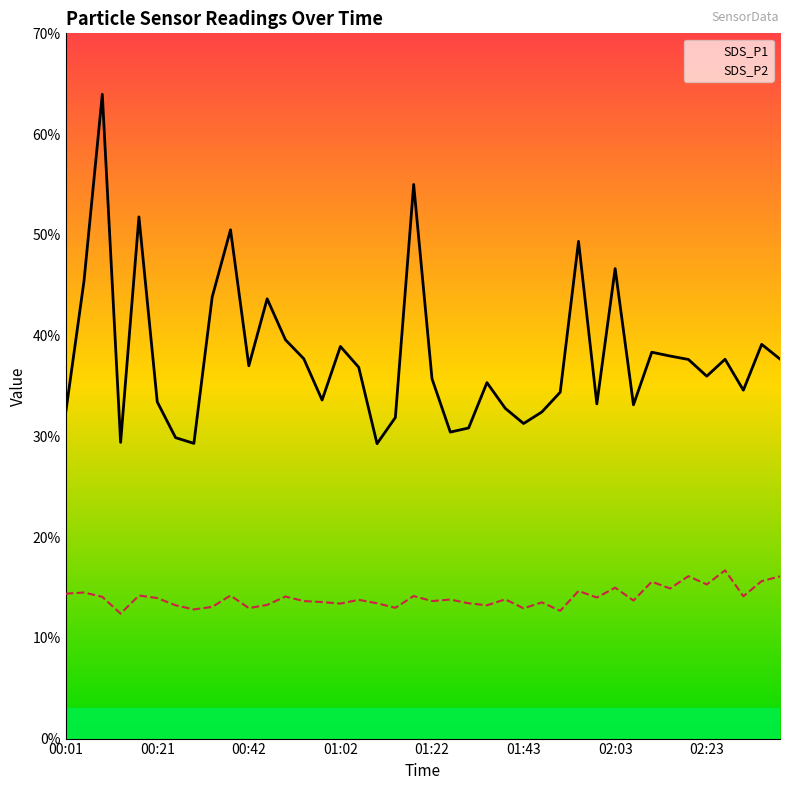

List the series in order of their overall mean, highest first.

SDS_P1, SDS_P2